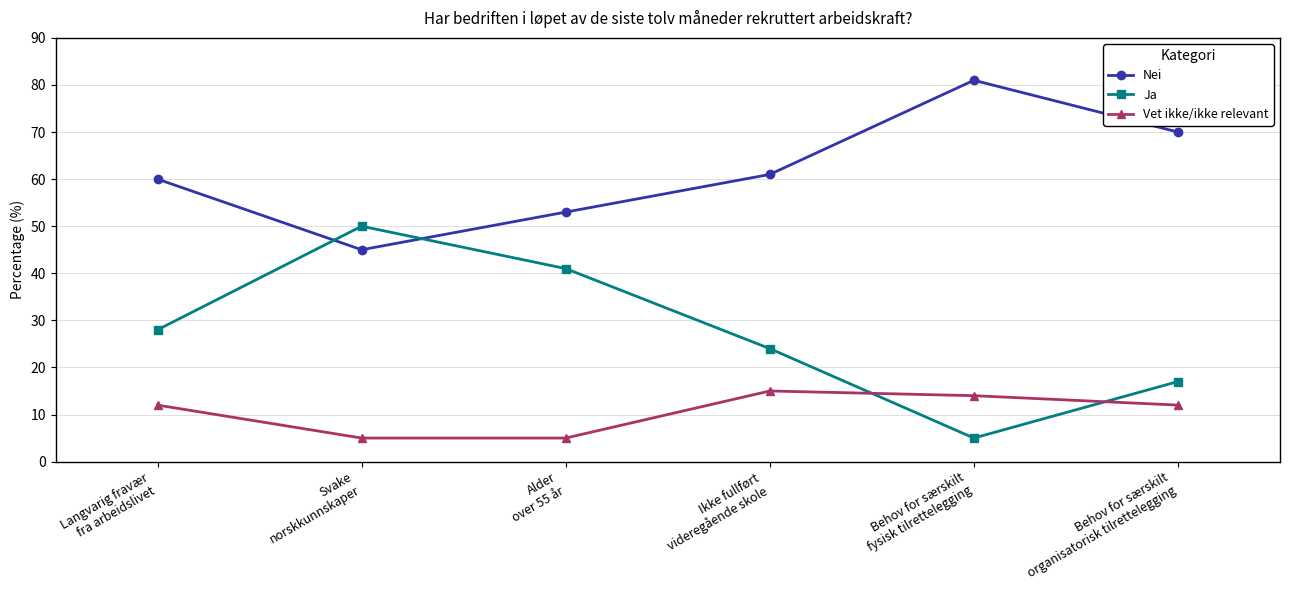

How many Ja values are between 17 and 41?

4